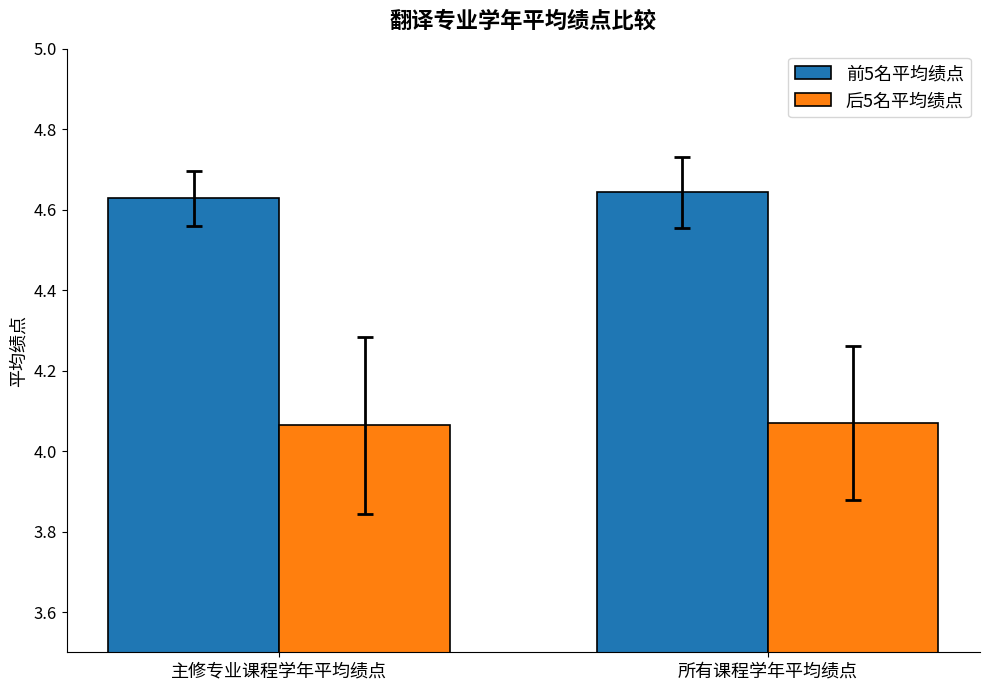

What is the spread (max minus min) of values at 主修专业课程学年平均绩点?

0.6